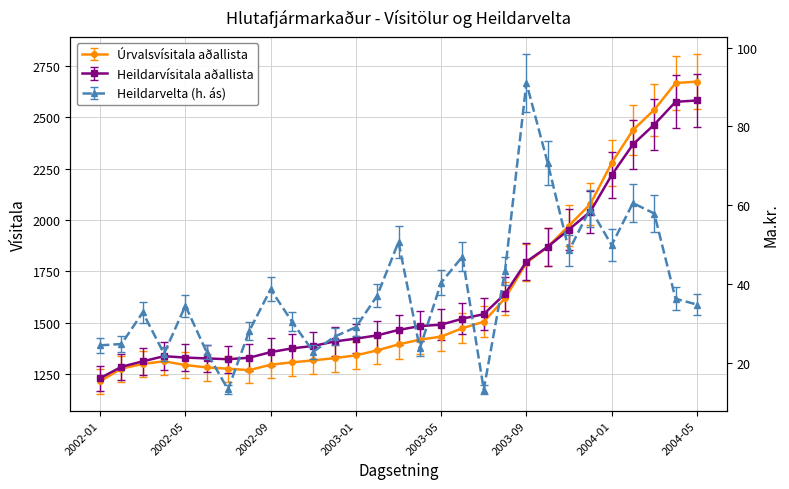

What is the value of the Úrvalsvísitala aðallista point at the 23rd from the left?

1972.5